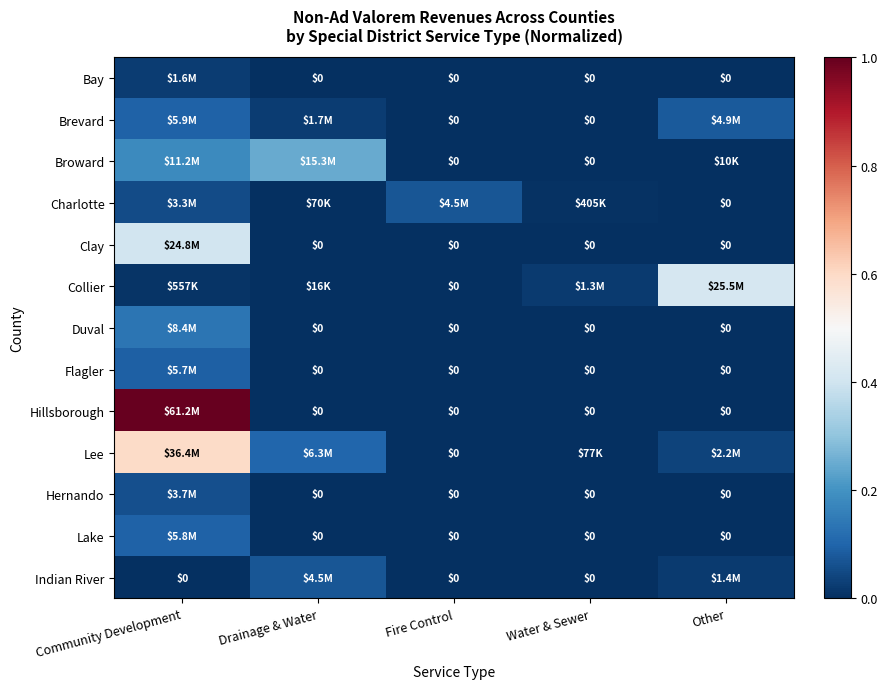

How many positive values does the Lake series have?

1